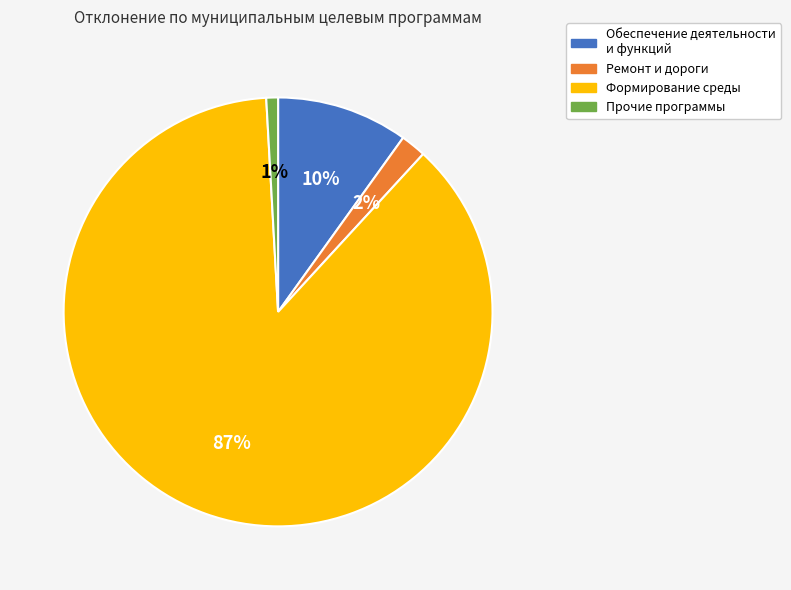

Is there any slice that represents more than half of the pie?

Yes